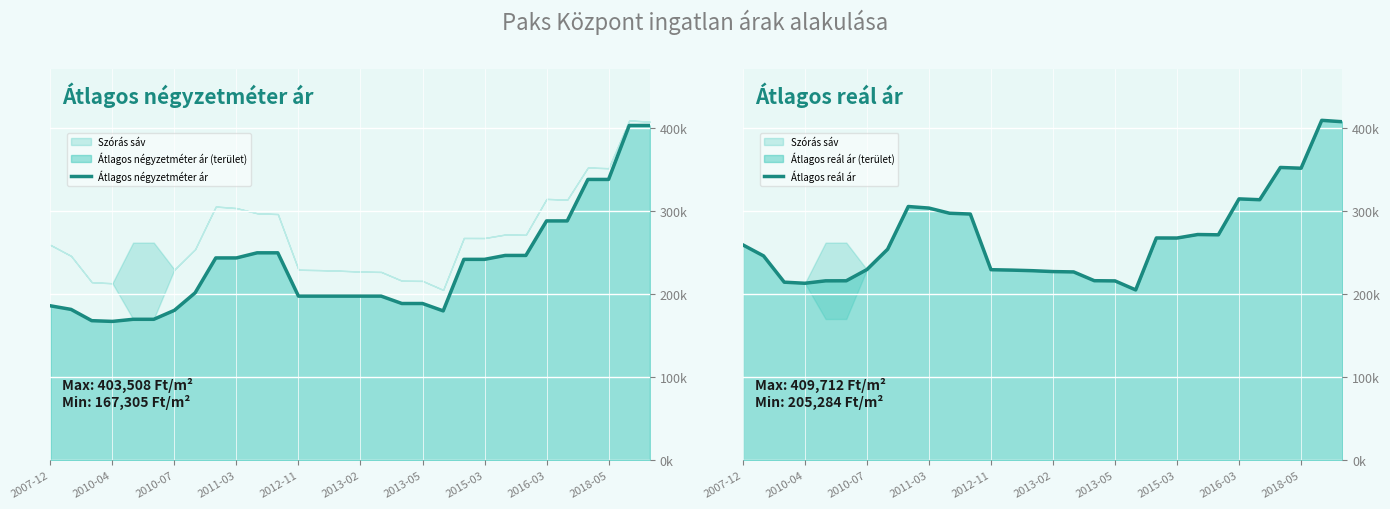

The Átlagos négyzetméter ár series shows 186111 at 2007-12. True or false?

True